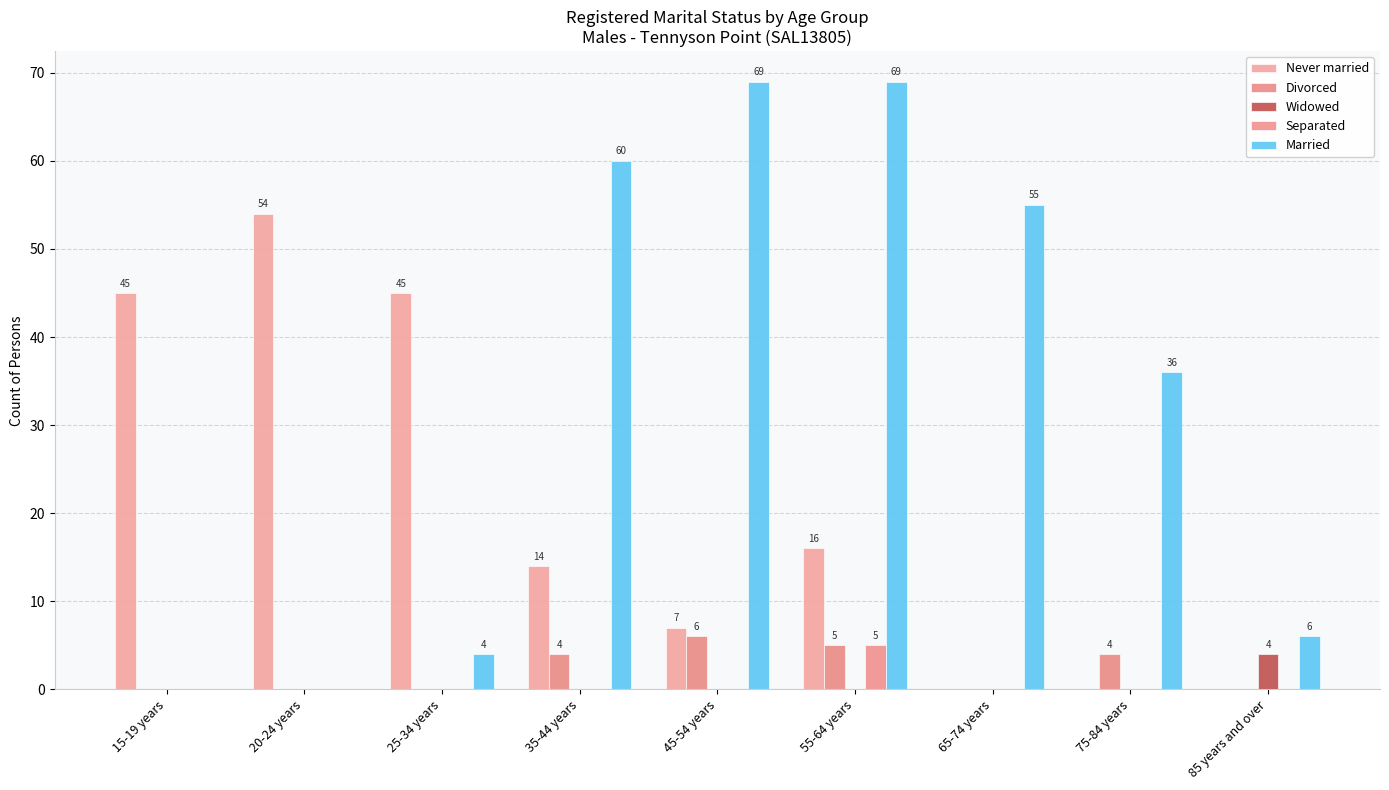

How many groups of bars are there?

9